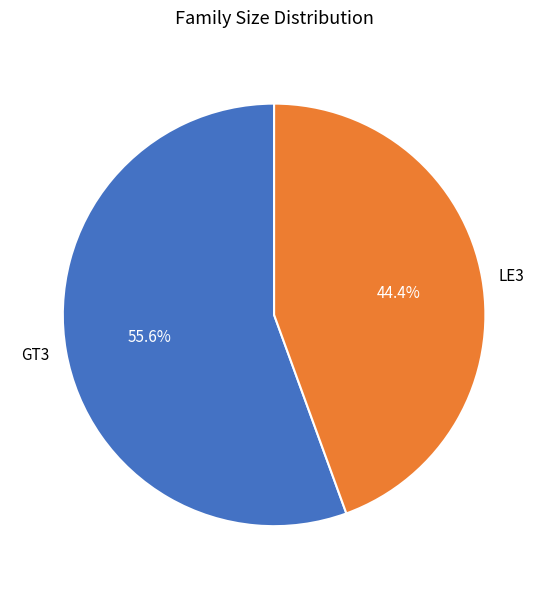

Is GT3 the majority of the pie?

Yes